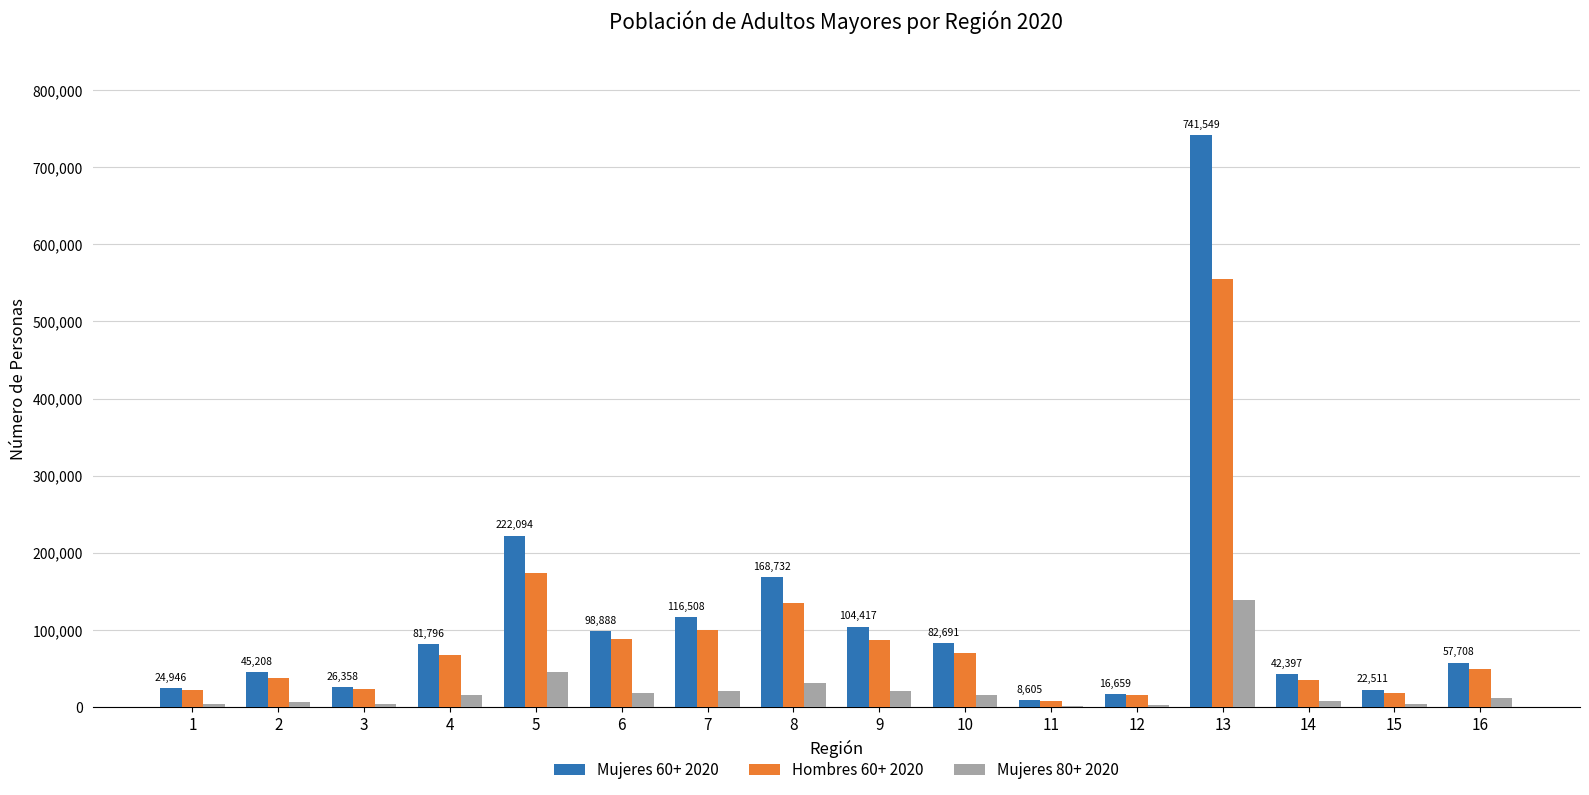

How many series are shown in this chart?

3